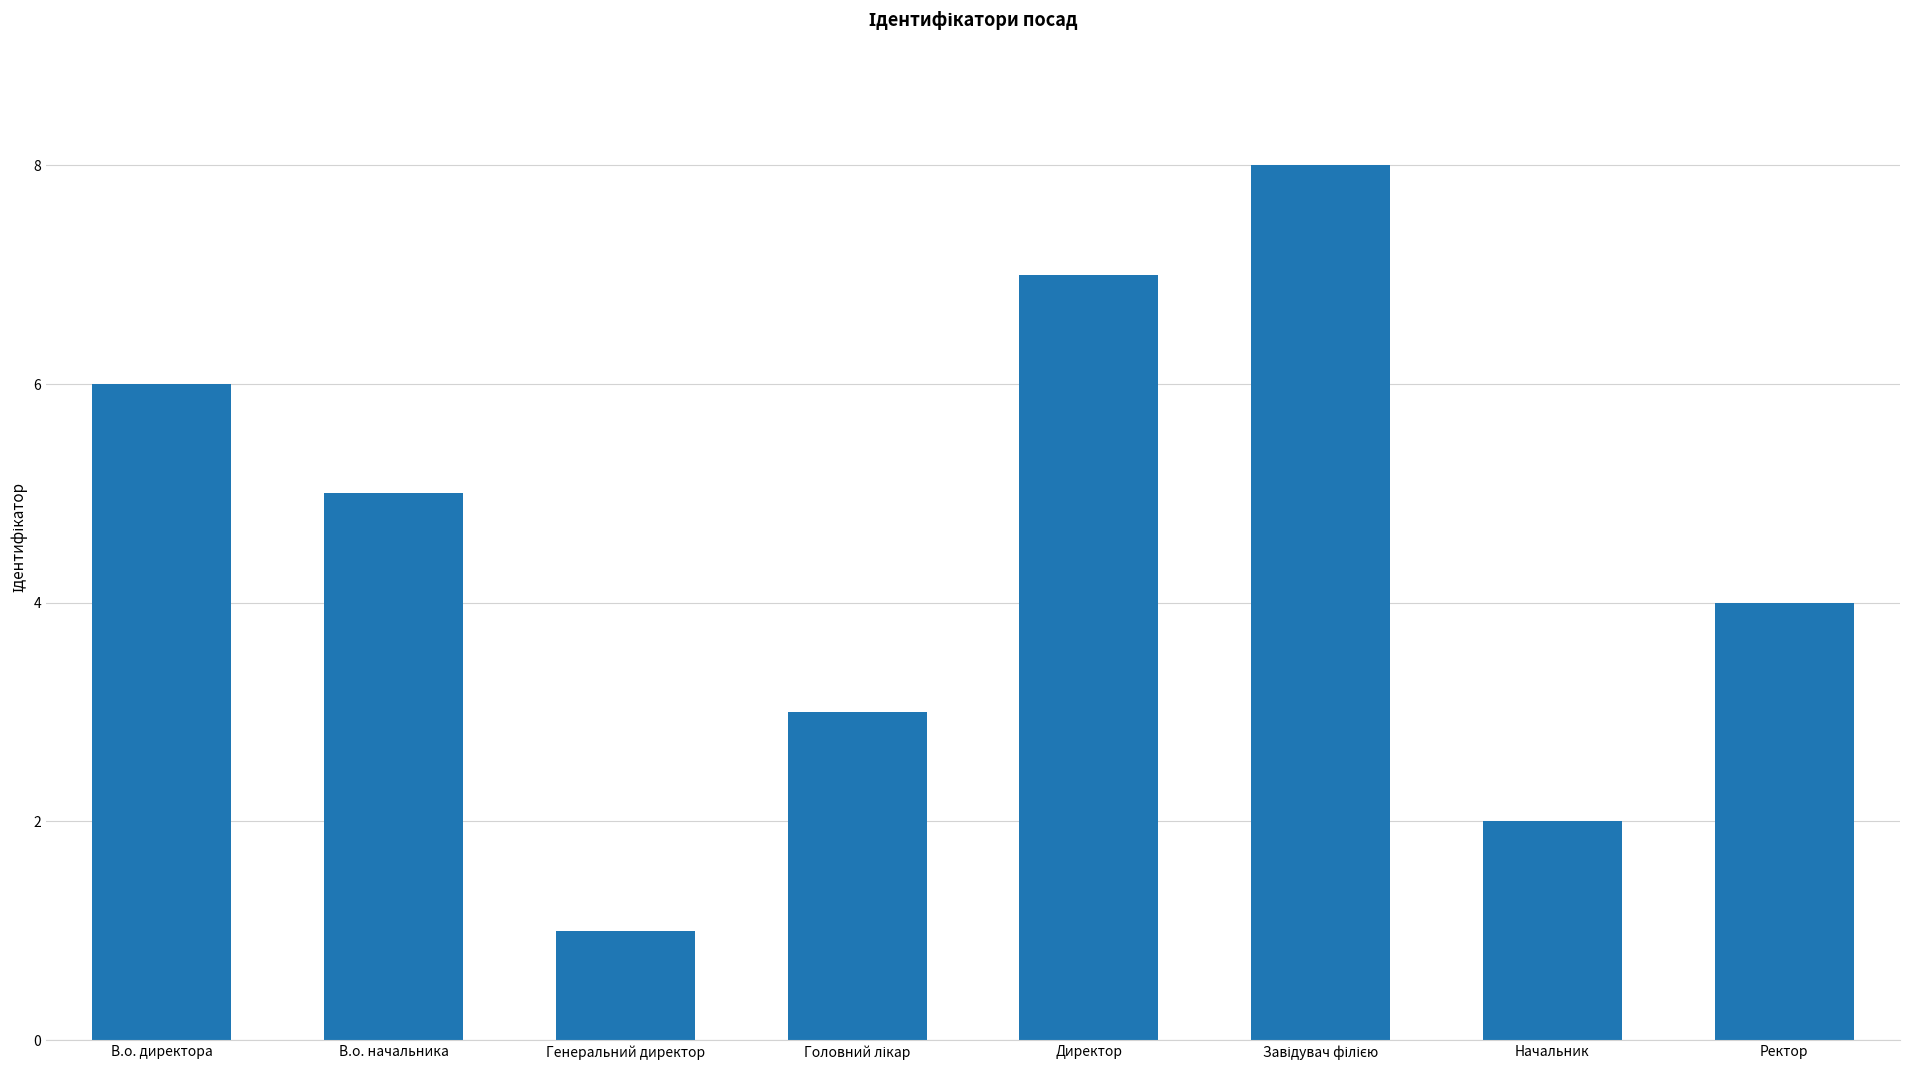

What is the change in value from Генеральний директор to Ректор?

+3